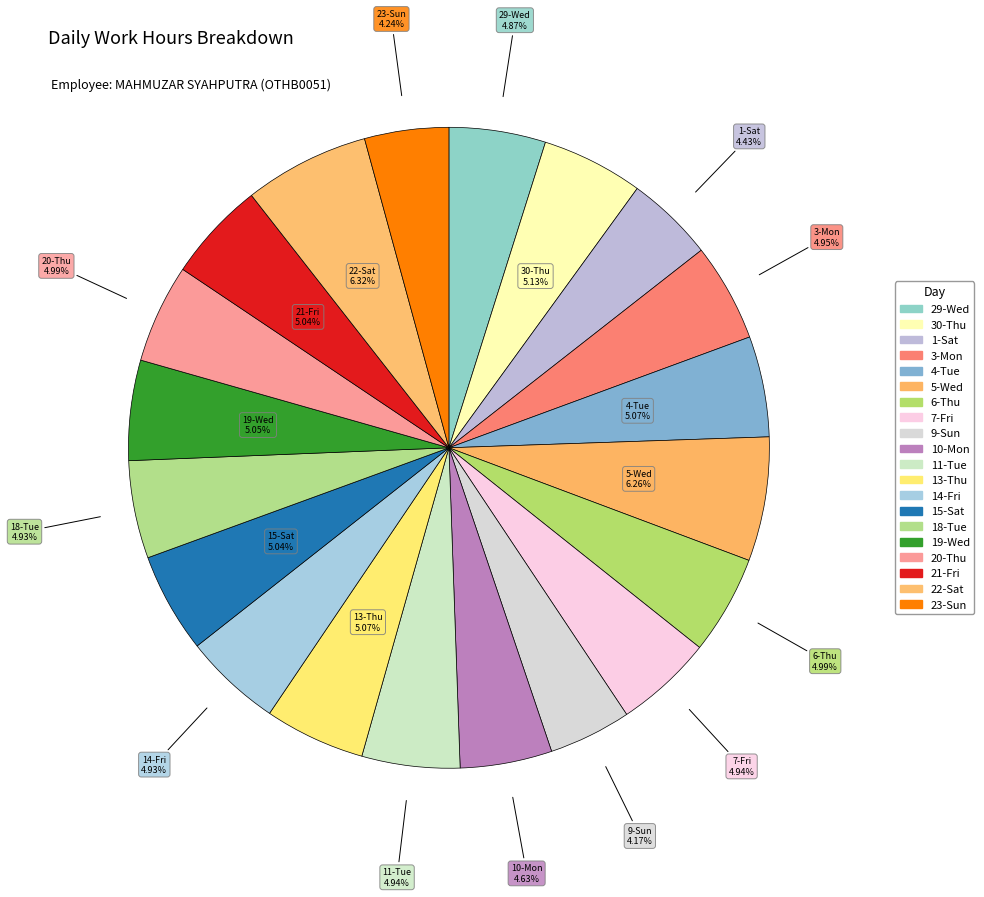

How many slices are in this pie chart?

20